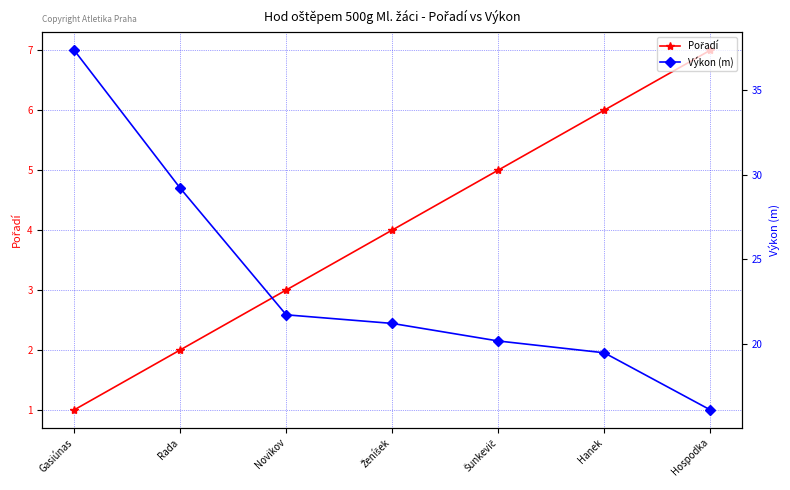

What is the label of the 1st point from the left?

Gasiúnas